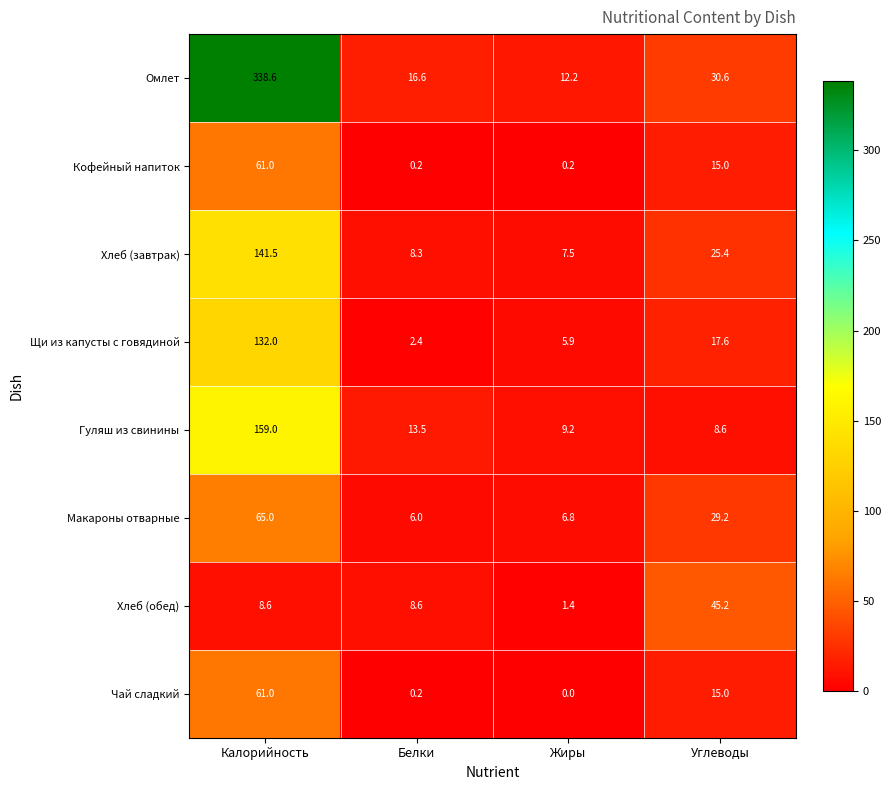

At which category is the sum across all series the highest?

Калорийность